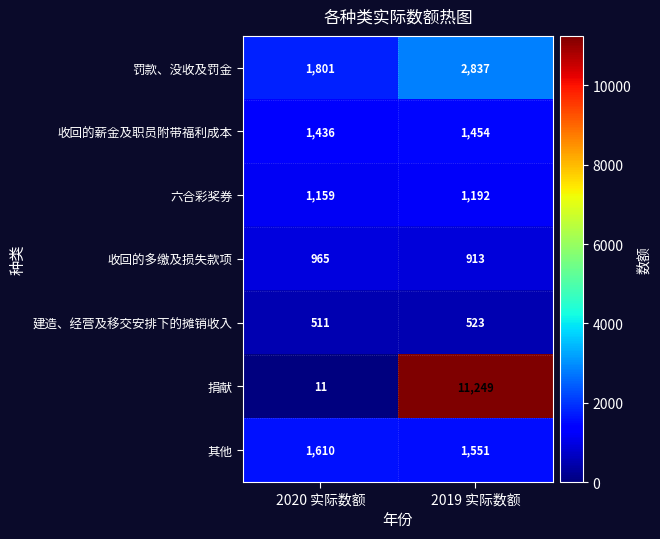

What is the maximum value shown in the chart?

11249